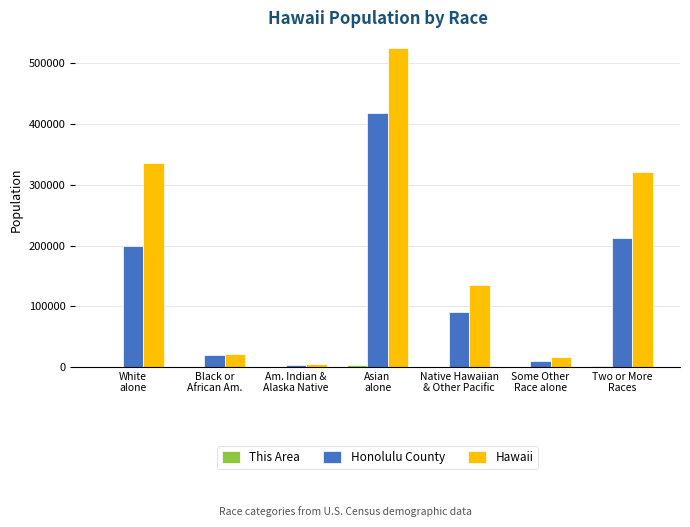

What is the total value across all series at Am. Indian &
Alaska Native?

6604